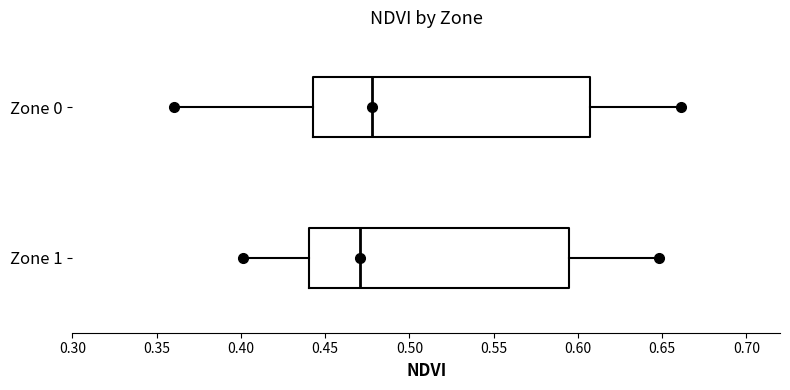

Reading bottom to top, read every box against the x-axis: the position of its median line, the range the box covers, and the ends of its whiskers. The values are not printed on the chart, so give them approximately, as read against the axis.

Zone 1: median 0.470, box 0.440 to 0.595, whiskers 0.400 to 0.650
Zone 0: median 0.480, box 0.445 to 0.605, whiskers 0.360 to 0.660